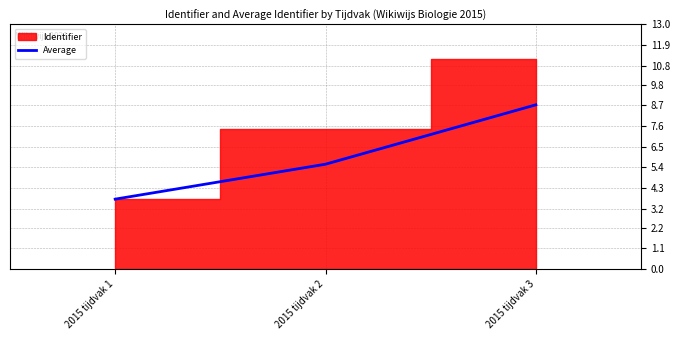

What is the difference between the values at 2015 tijdvak 3 and 2015 tijdvak 1?

5.0